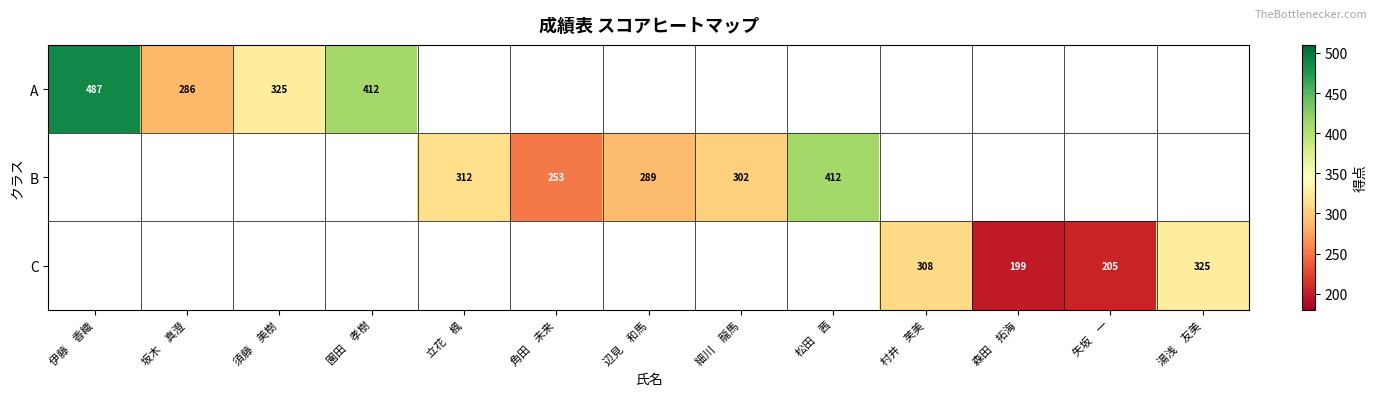

The B series shows 207 at 松田　茜. True or false?

False